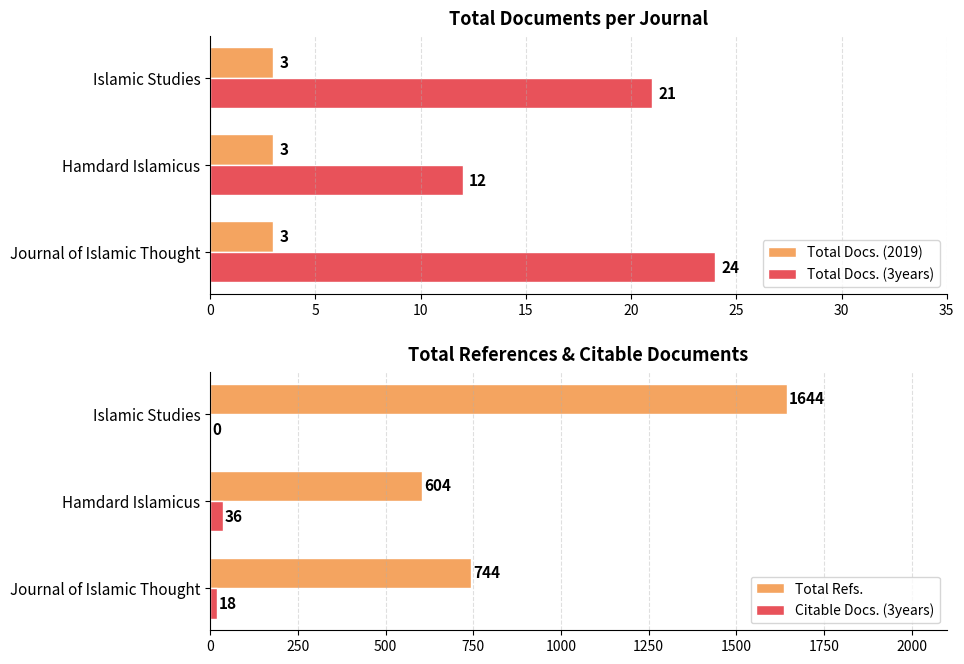

List the labels in order of Total Docs. (3years) value, largest first.

Journal of Islamic Thought, Islamic Studies, Hamdard Islamicus